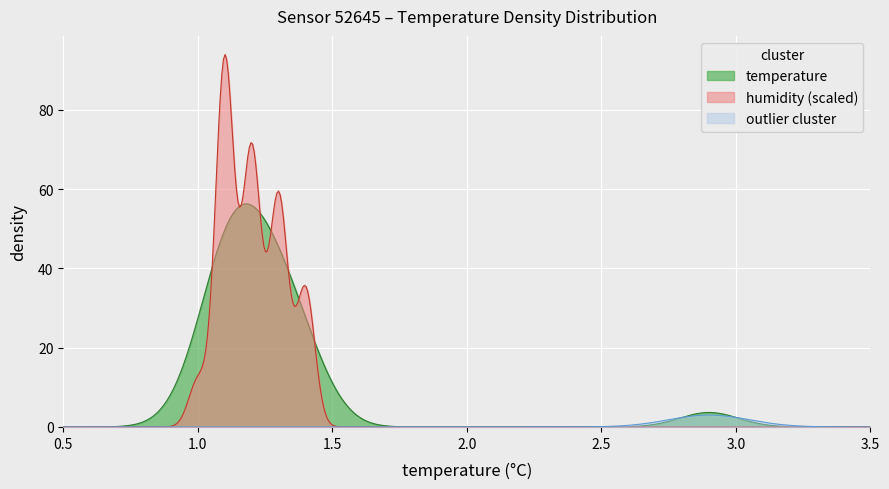

Rank the series by their maximum value, from highest to lowest.

humidity (scaled), temperature, outlier cluster